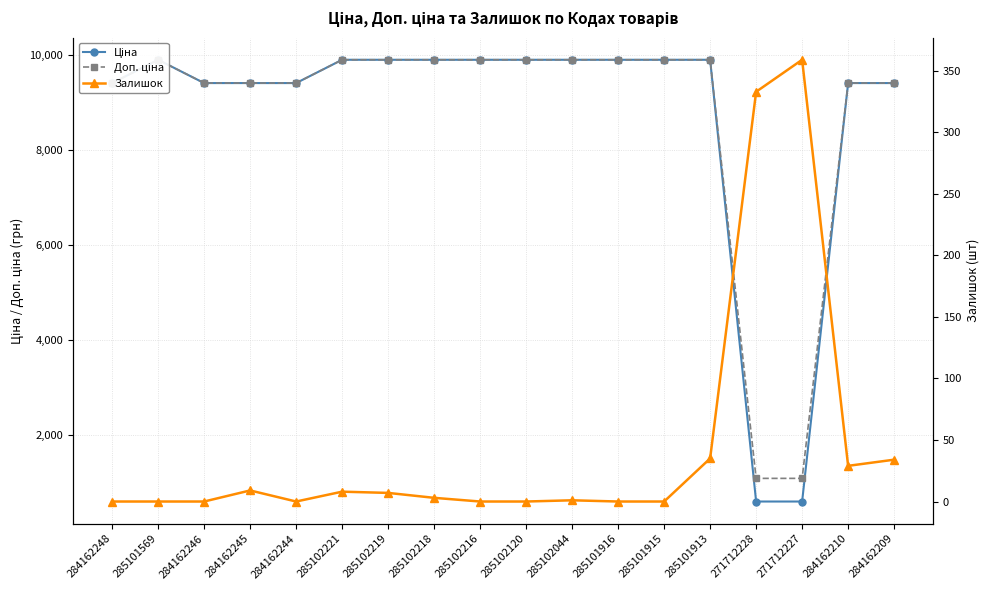

Reading left to right, what are all the values shown in this chart?

Ціна: 9416.9	9908.5	9416.9	9416.9	9416.9	9908.5	9908.5	9908.5	9908.5	9908.5	9908.5	9908.5	9908.5	9908.5	586.0	586.0	9416.9	9416.9
Доп. ціна: 9416.9	9908.5	9416.9	9416.9	9416.9	9908.5	9908.5	9908.5	9908.5	9908.5	9908.5	9908.5	9908.5	9908.5	1074.5	1074.5	9416.9	9416.9
Залишок: 0.0	0.0	0.0	9.0	0.0	8.0	7.0	3.0	0.0	0.0	1.0	0.0	0.0	35.0	333.0	359.0	29.0	34.0